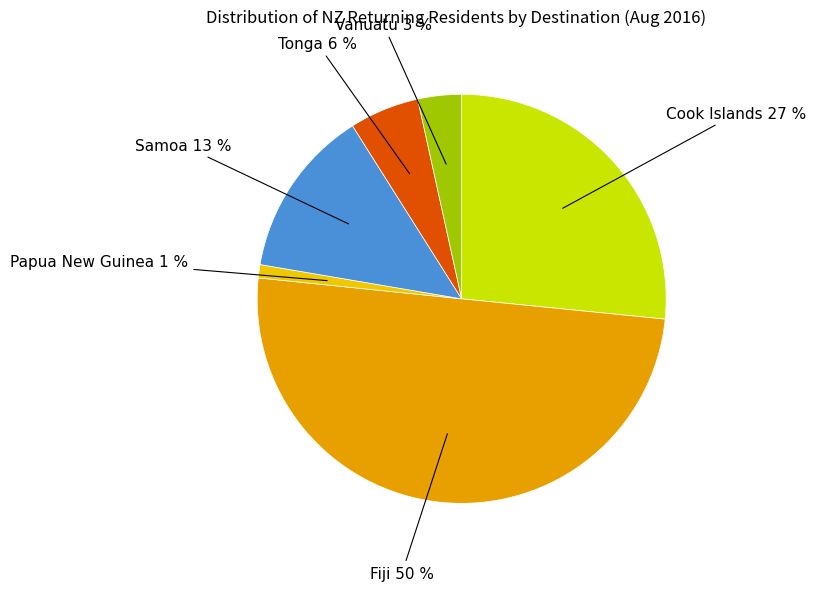

How many segments does this pie chart have?

6